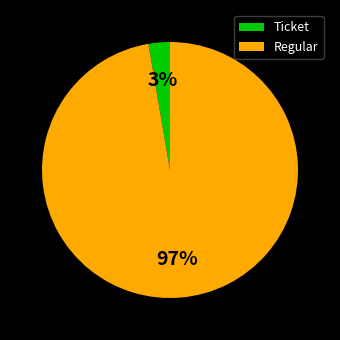

Combined, do Regular and Ticket account for over 50%?

Yes